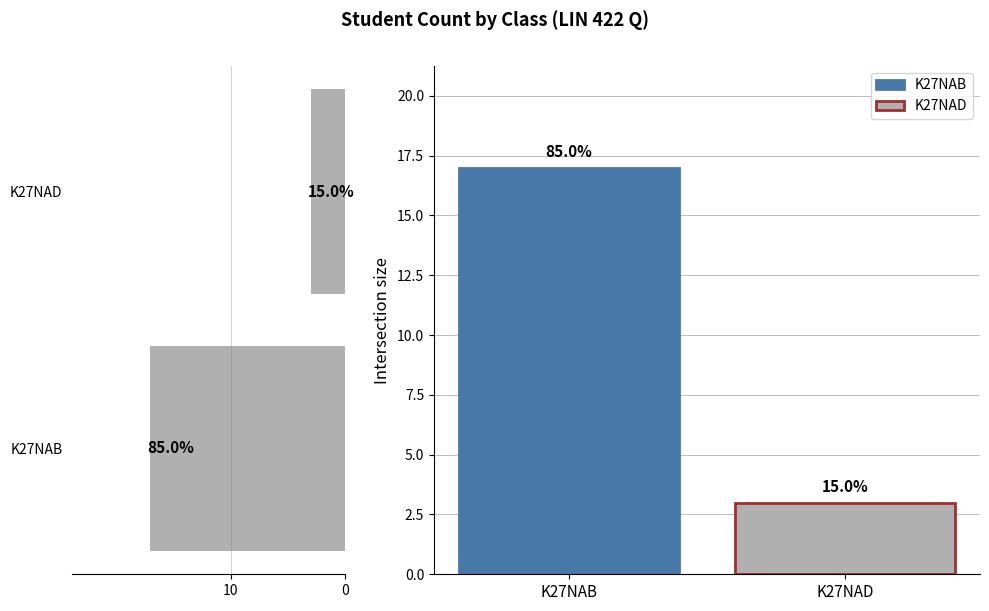

The value at K27NAD is 4. True or false?

False